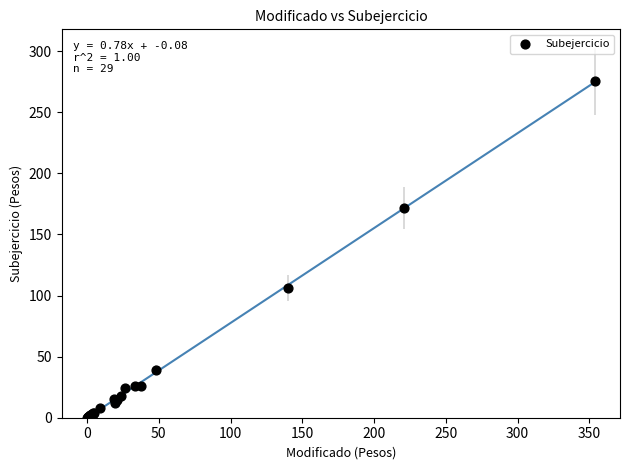

What Y value in the scatter plot is closest to 137?

106.2